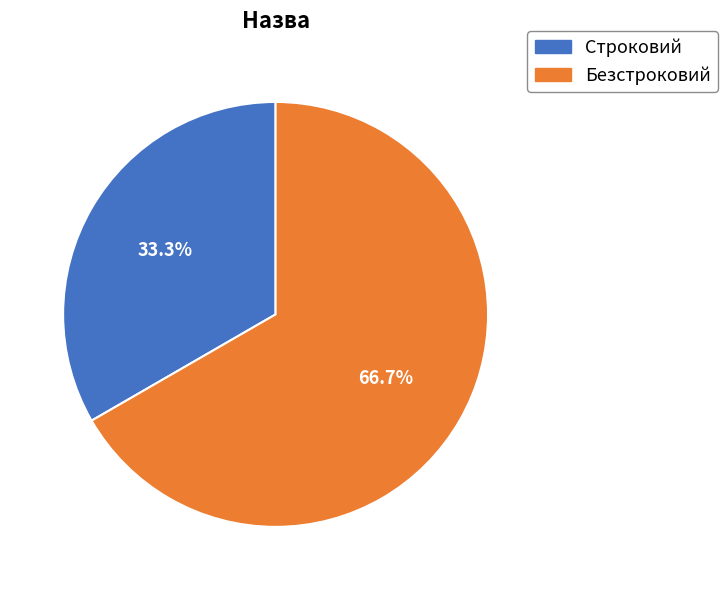

To the nearest percent, what is the average slice percentage?

50%